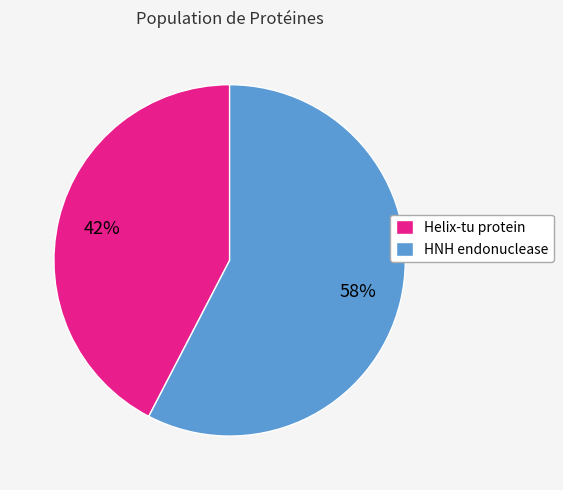

The Helix-tu protein slice represents 51% of the pie. True or false?

False